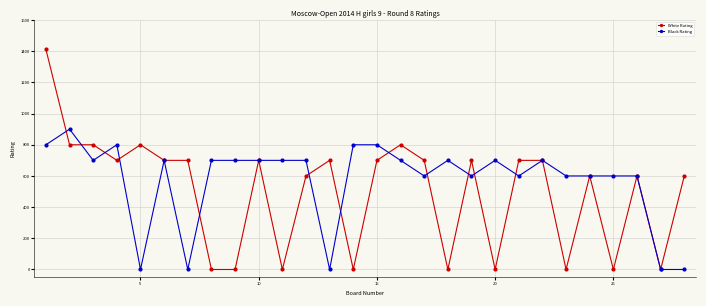

What is the highest value of the White Rating series?

1412